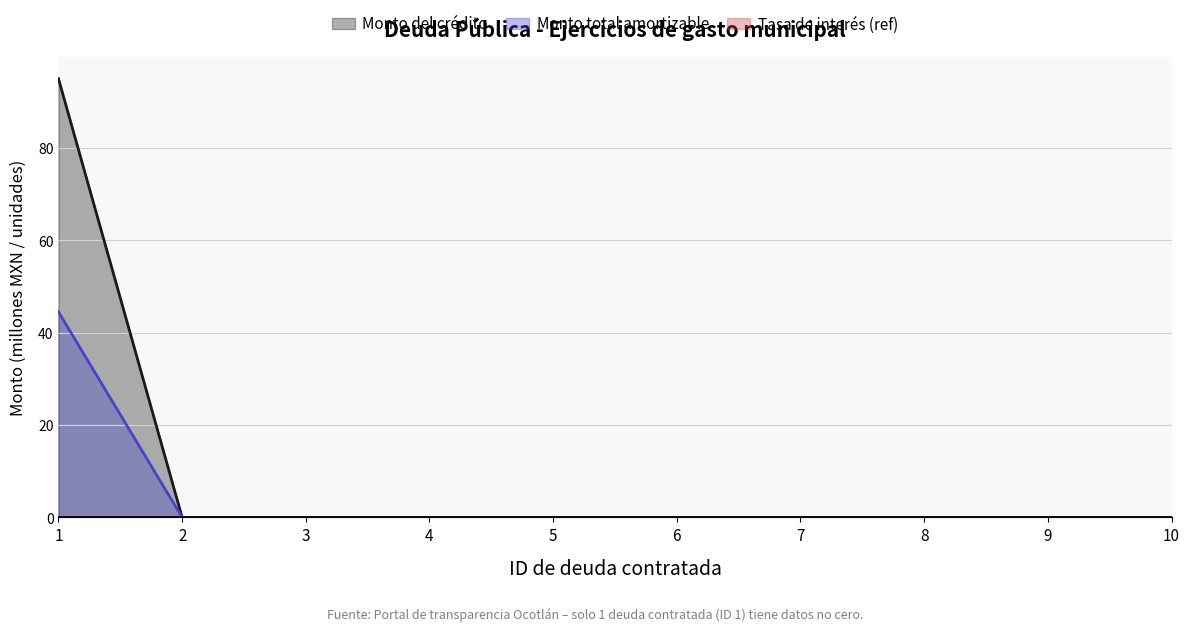

True or false: Tasa de interés (ref) and Monto del crédito intersect in this chart.

False